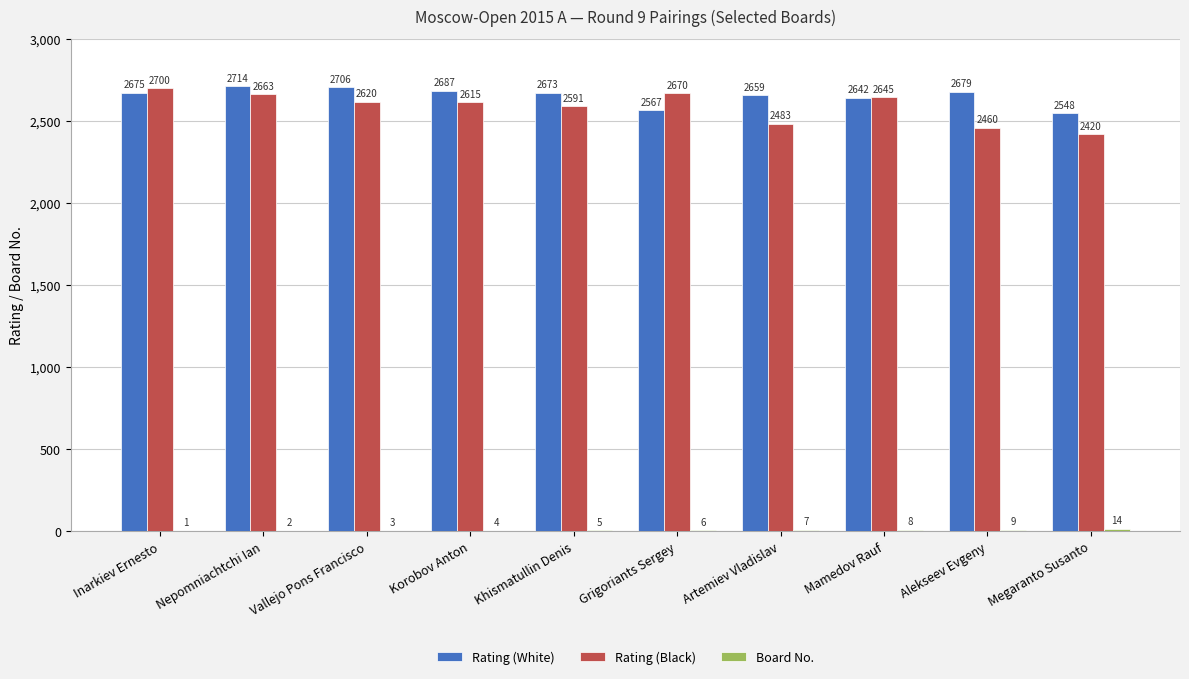

Read the Rating (Black) value at Artemiev Vladislav, to the nearest 50.

2500